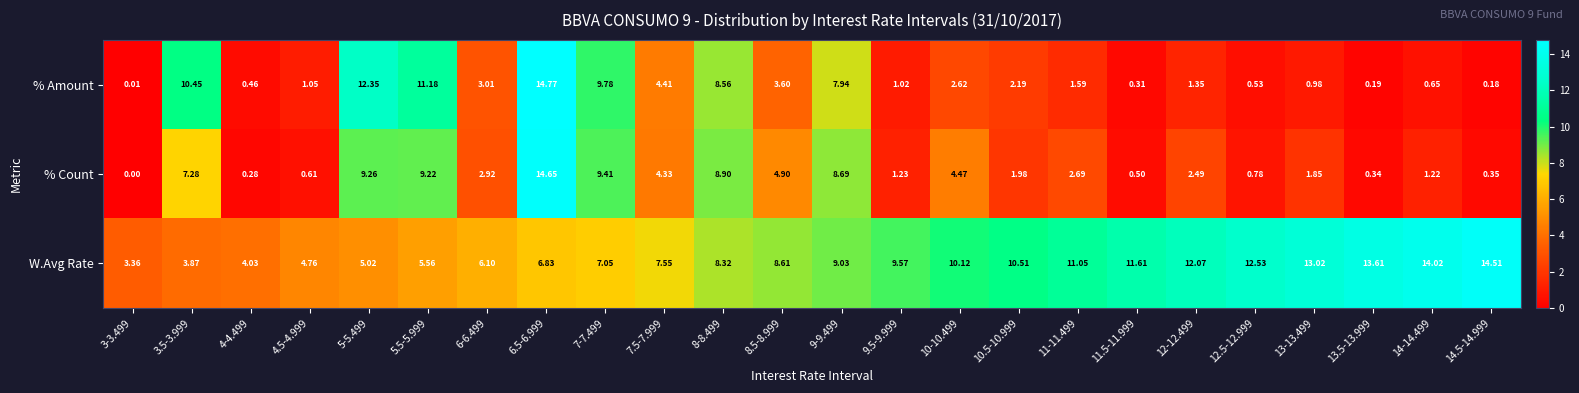

List the series in order of their peak value, lowest first.

W.Avg Rate, % Count, % Amount